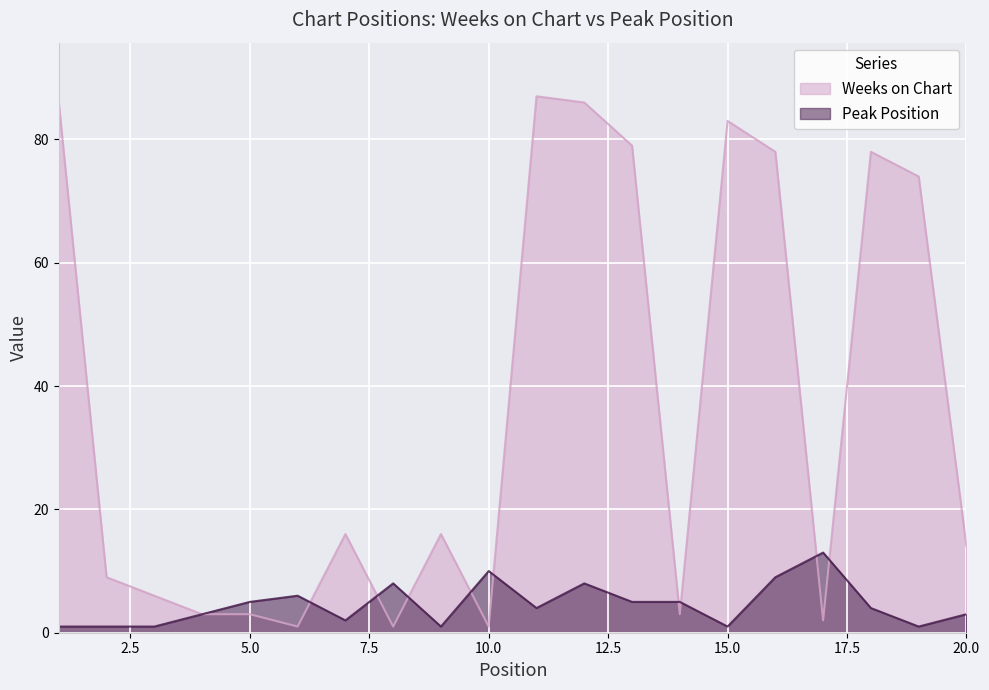

What is the sum of the Weeks on Chart values at 12 and 19?

160